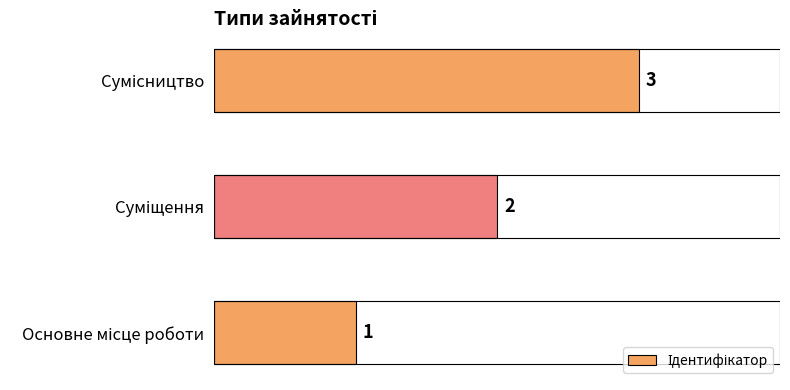

What is the greatest value displayed?

3